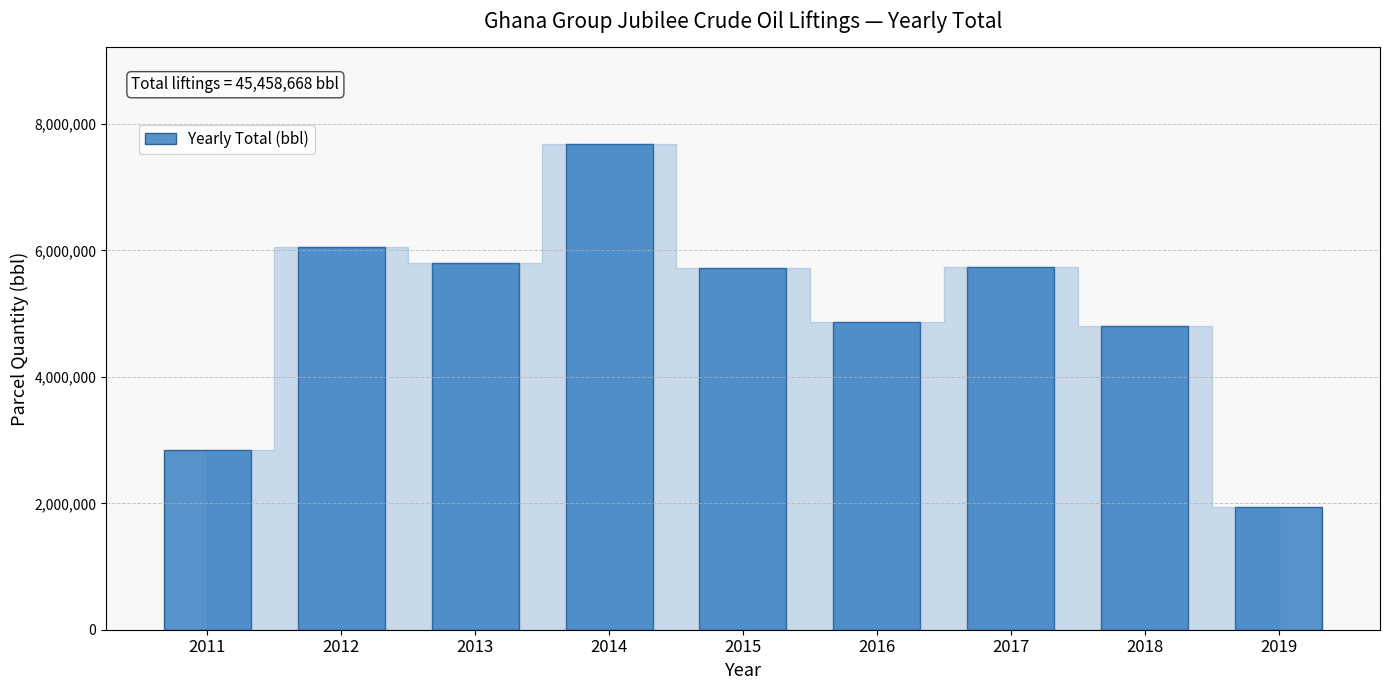

What is the average value?

5050963